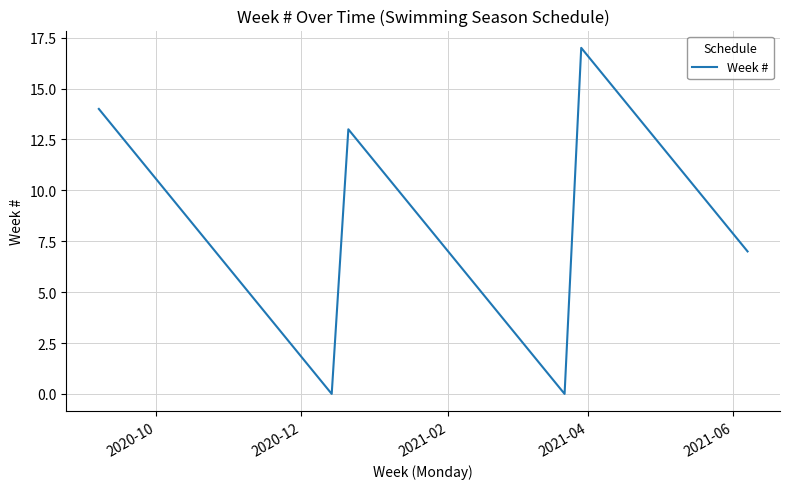

What is the maximum value shown in the chart?

17